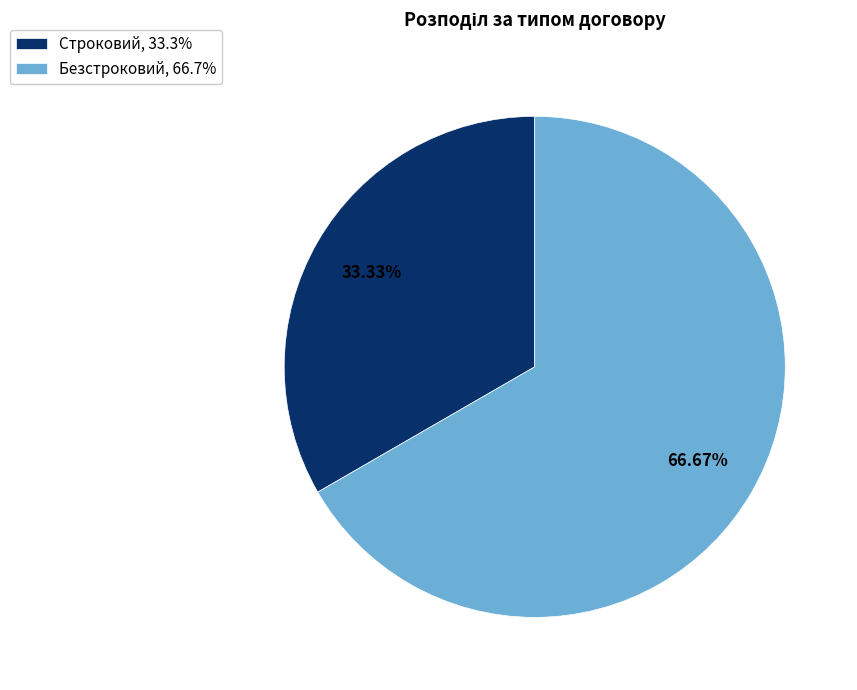

Which category has the biggest portion of the pie?

Безстроковий